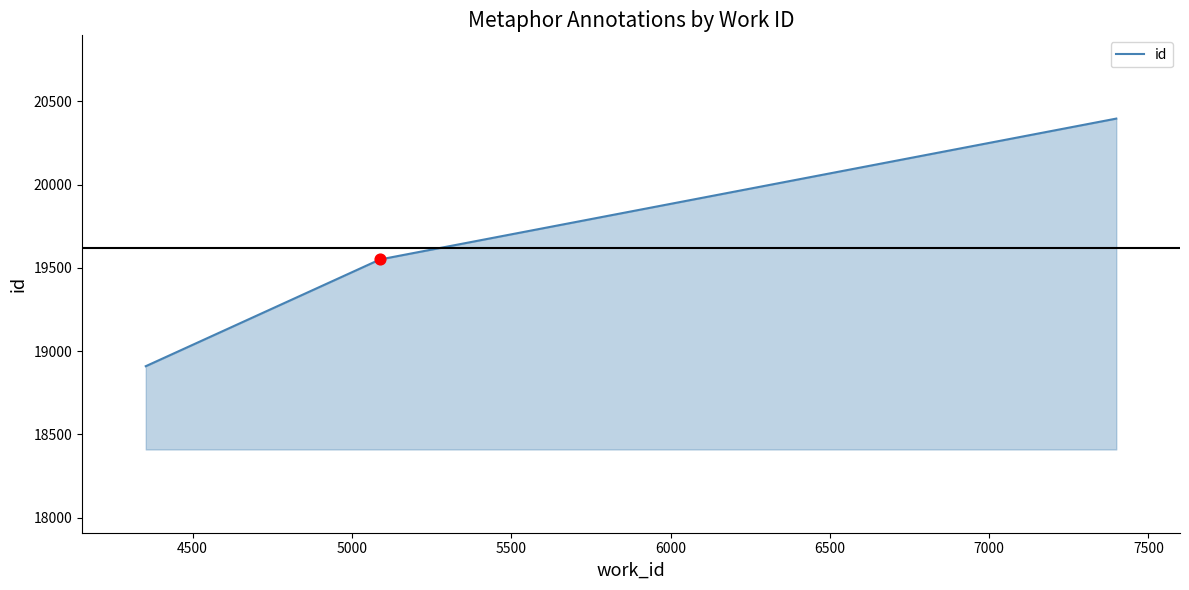

What is the difference between the maximum and minimum values?

1487